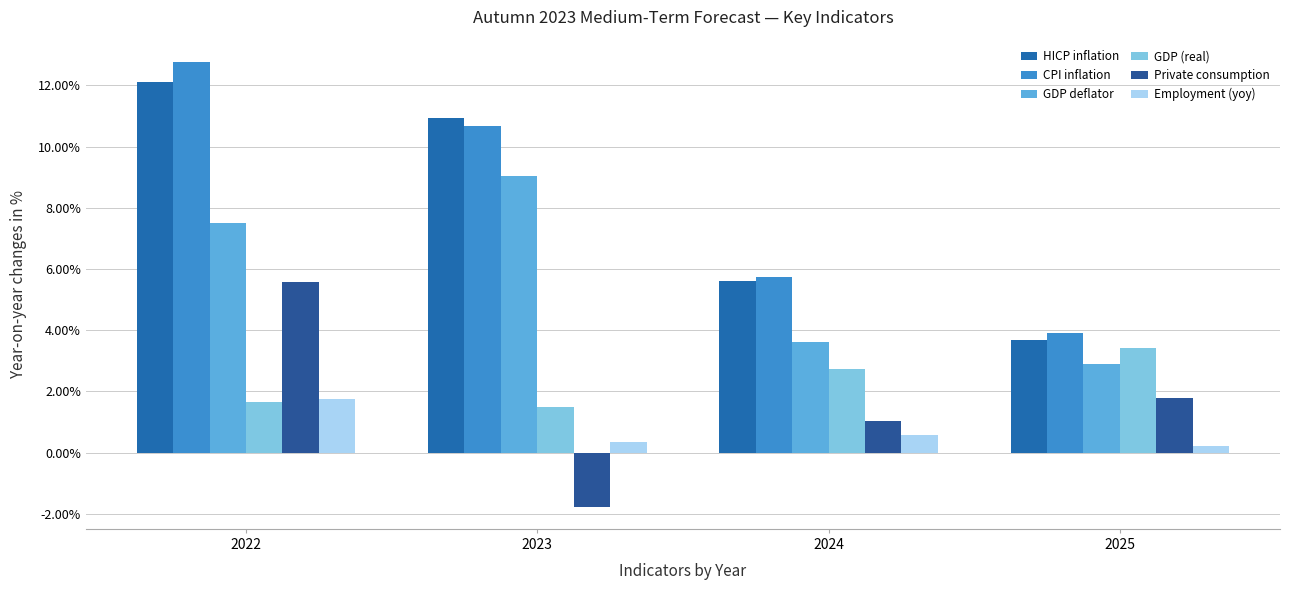

Which category has the highest value across all series?

2022